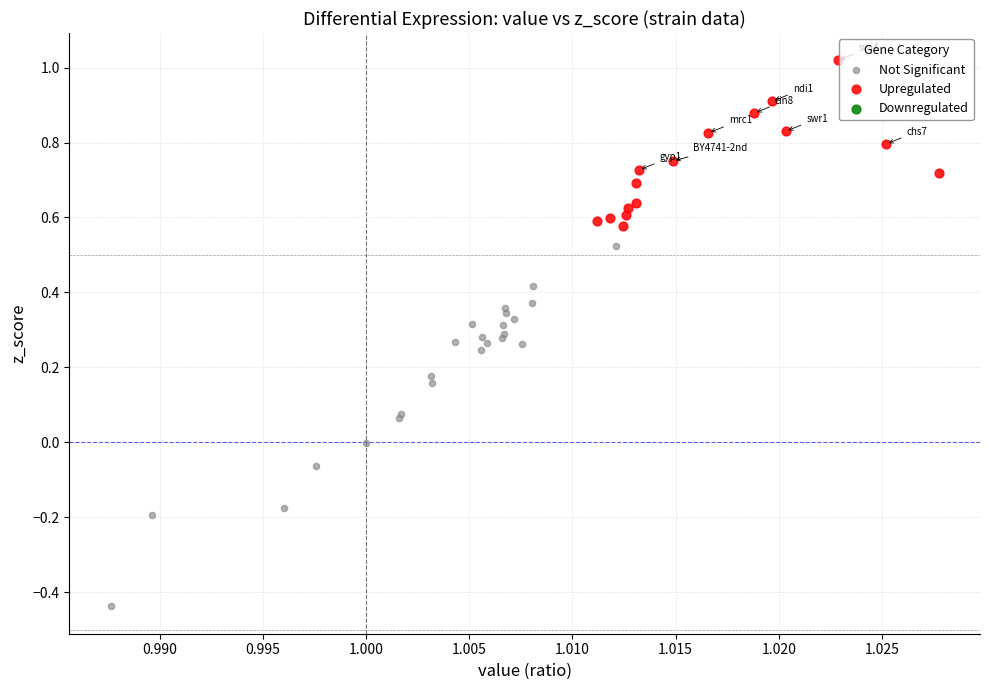

Which series has the largest Y range (max minus min)?

Not Significant